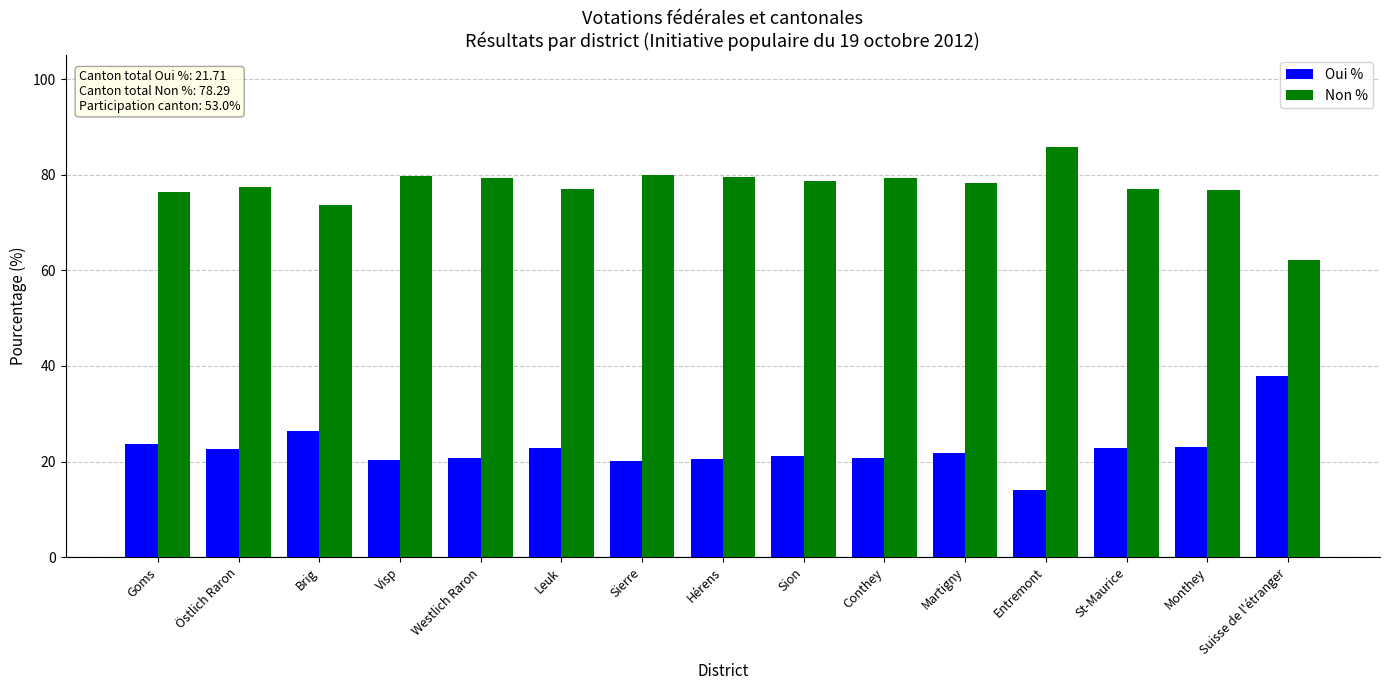

True or false: Oui % has a value of 37.9 at Suisse de l'étranger.

True